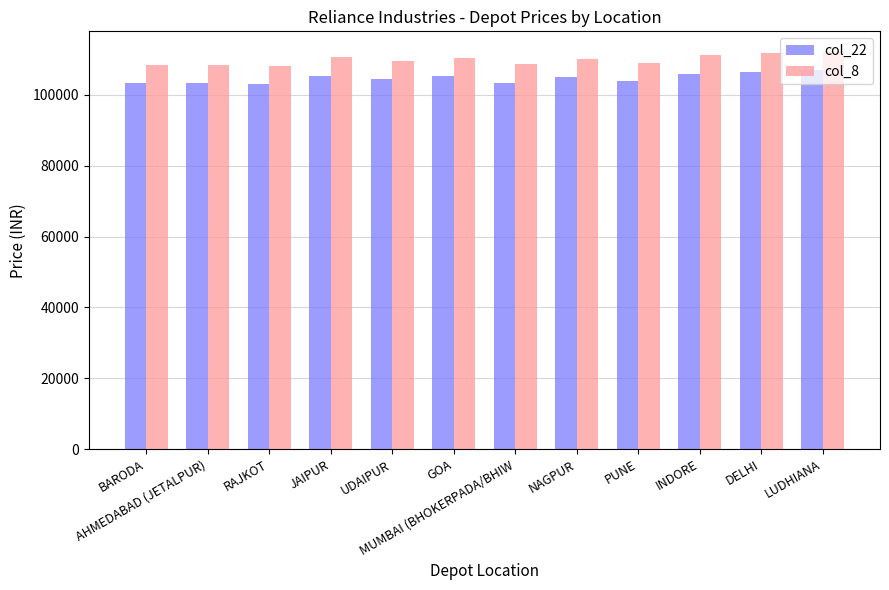

What is the value of the col_22 bar at the 6th from the left?

105193